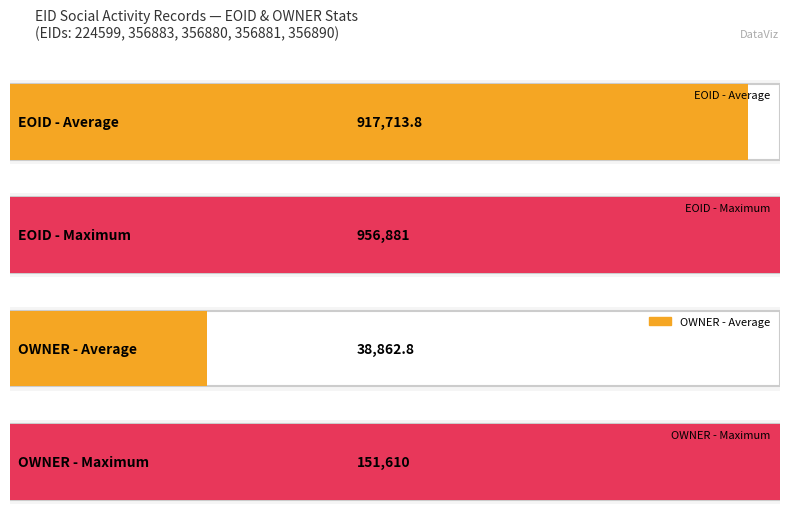

How many values in the OWNER series exceed 10676?

1